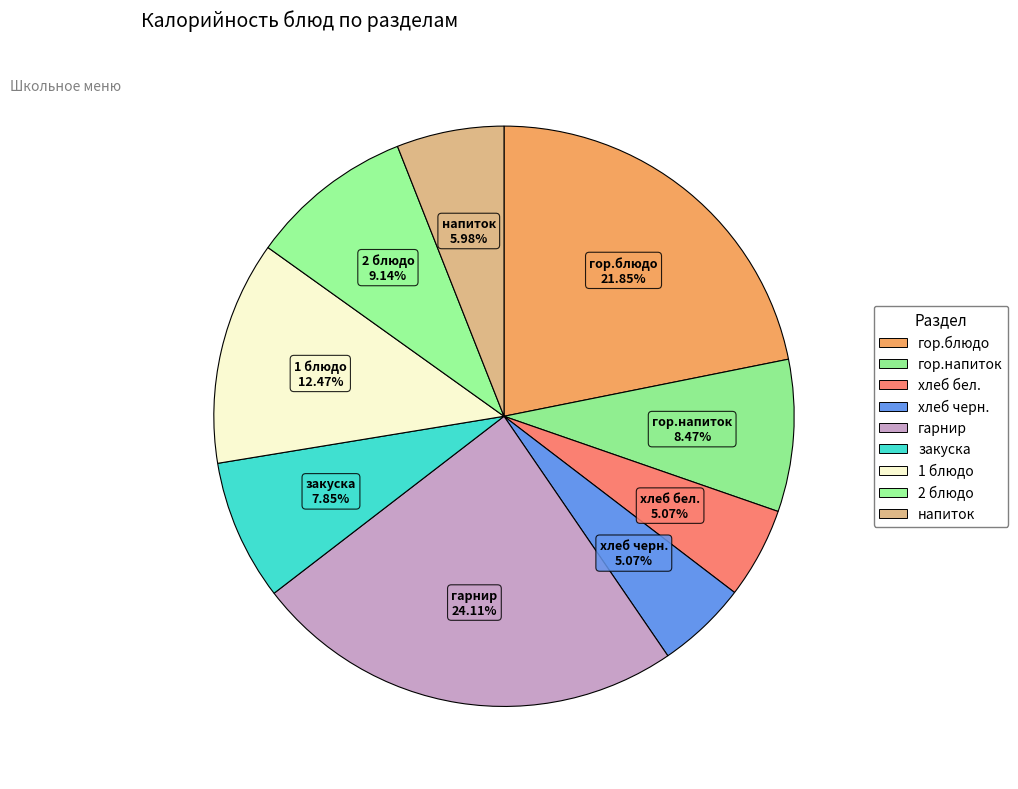

To the nearest percent, what is the combined percentage of гор.напиток and хлеб черн.?

14%